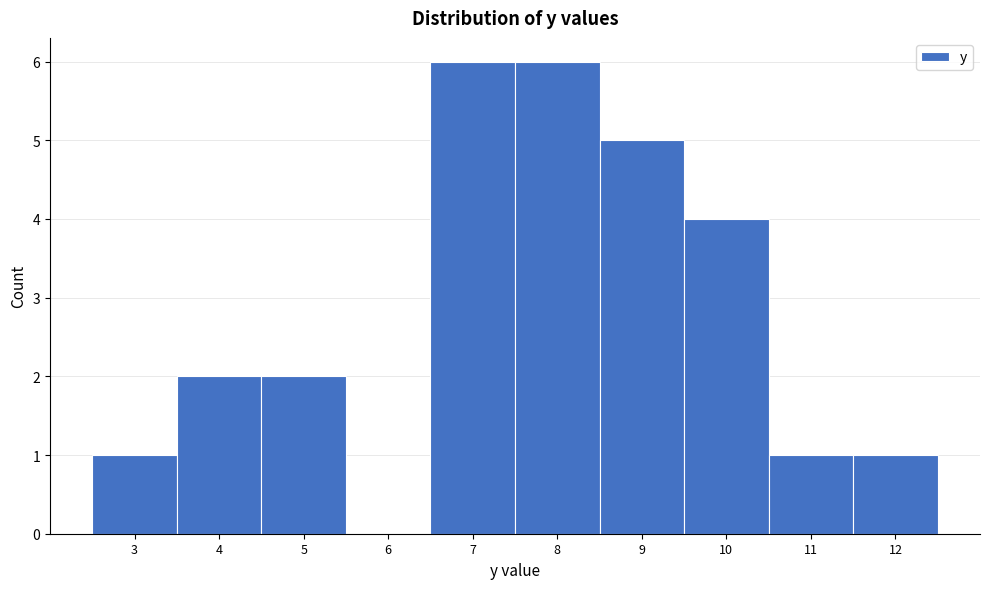

Reading left to right, transcribe this chart: for each bar, give the range it covers on the x-axis and its height. The values are not printed on the chart, so give them approximately, as read against the axis.

2.5 to 3.5: 1
3.5 to 4.5: 2
4.5 to 5.5: 2
5.5 to 6.5: 0
6.5 to 7.5: 6
7.5 to 8.5: 6
8.5 to 9.5: 5
9.5 to 10.5: 4
10.5 to 11.5: 1
11.5 to 12.5: 1